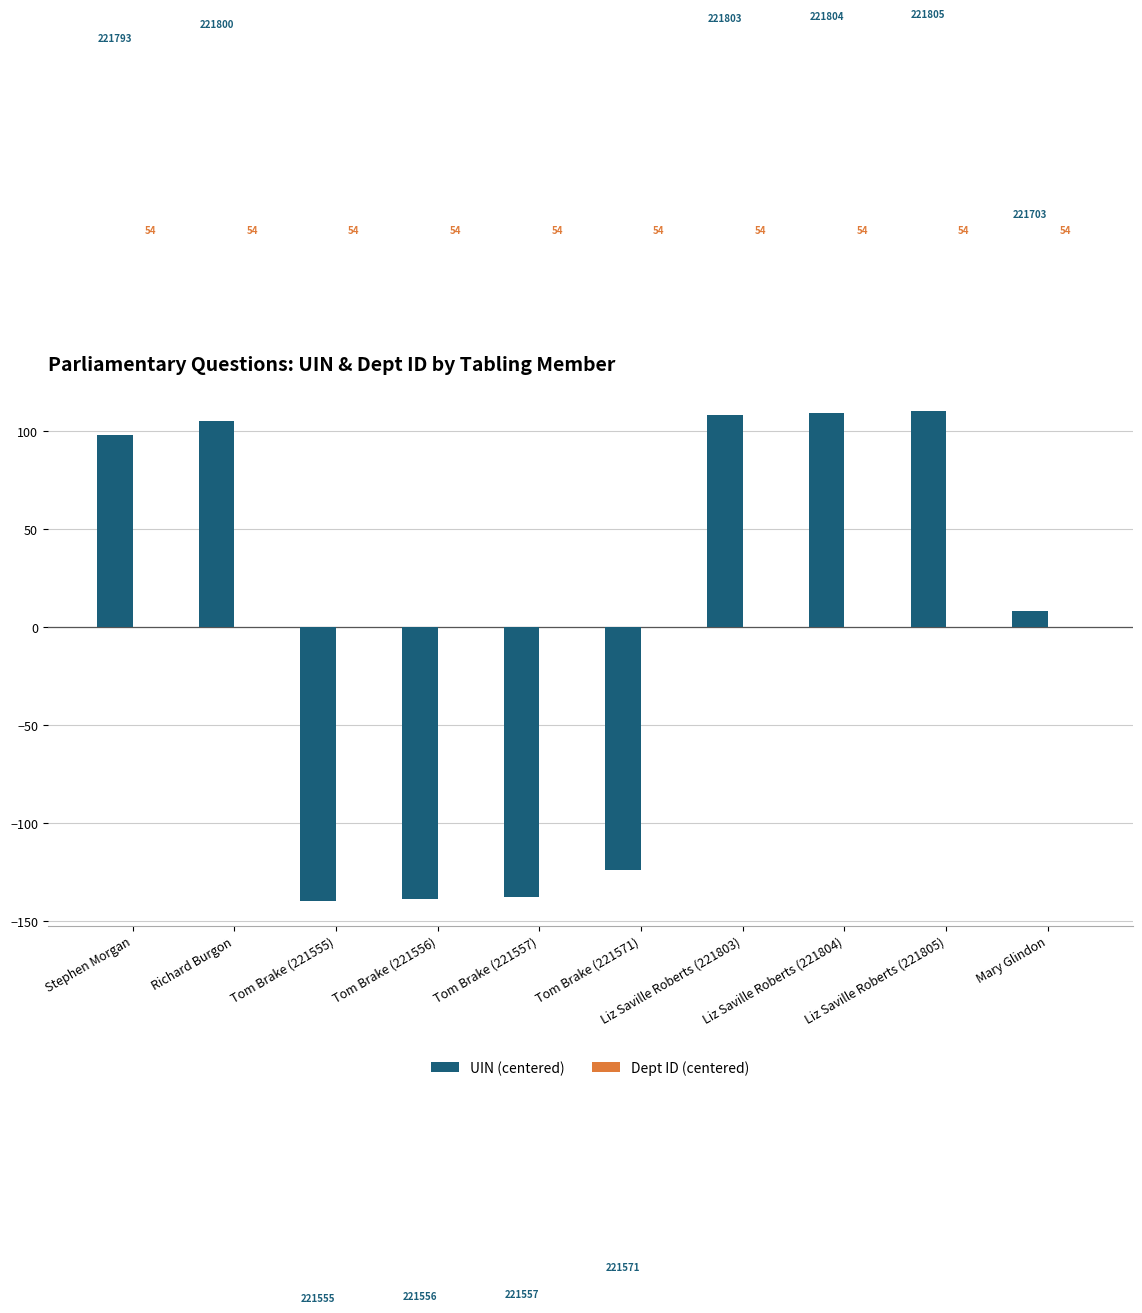

What is the label of the 8th bar from the right?

Tom Brake (221555)